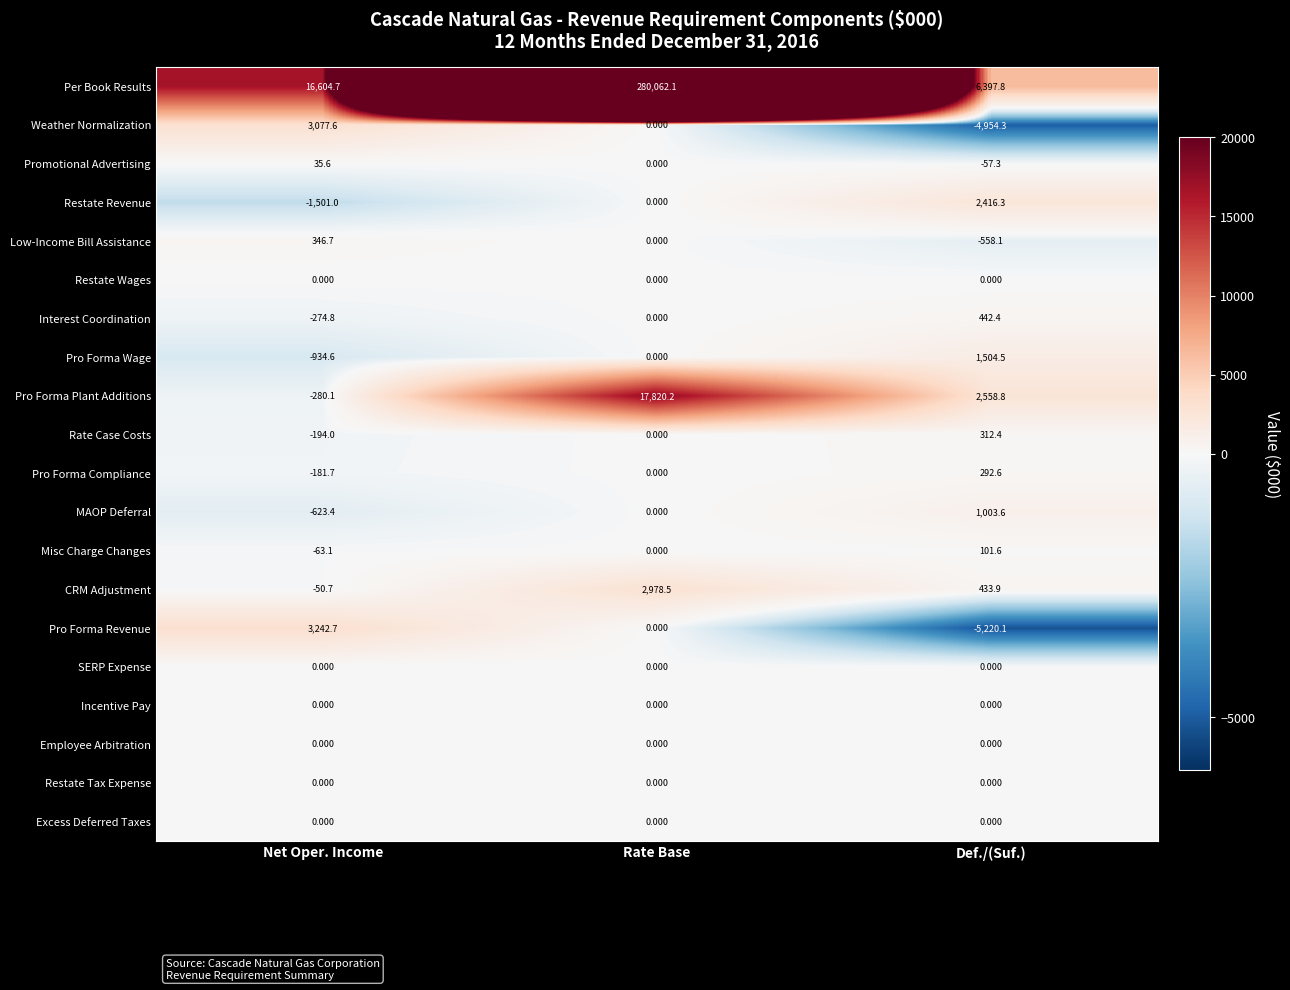

At which label does Pro Forma Wage reach its minimum?

Net Oper. Income